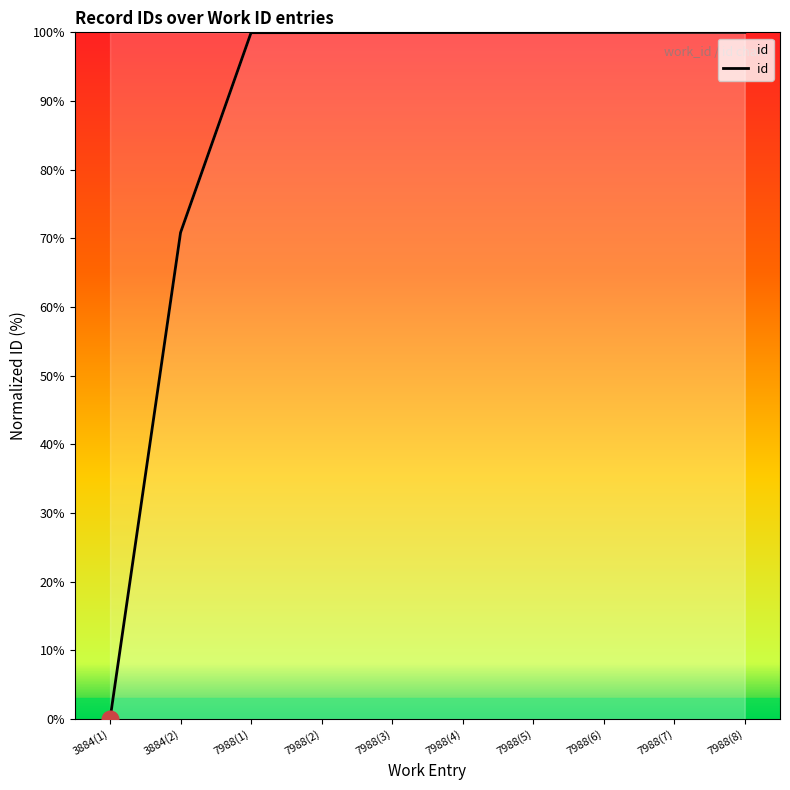

Reading left to right, what are all the values shown in this chart?

0.0	70.8	100.0	100.0	100.0	100.0	100.0	100.0	100.0	100.0